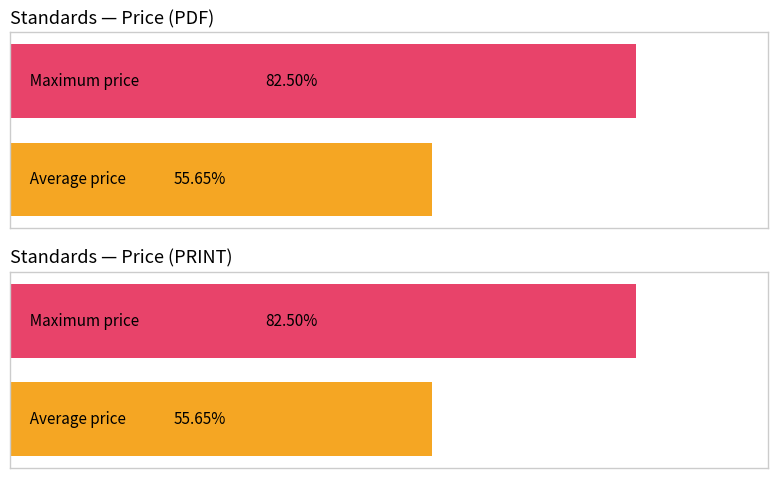

True or false: Price (PRINT) has a value of 18 at 2010.

False